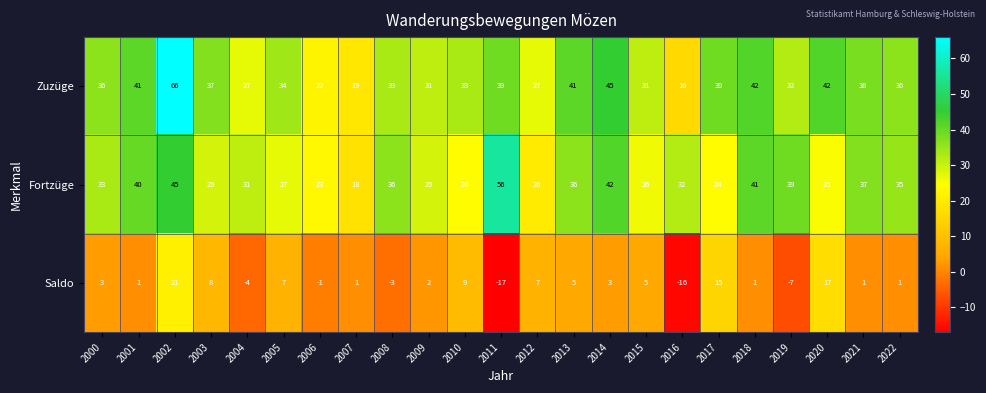

List the series in order of their peak value, highest first.

Zuzüge, Fortzüge, Saldo